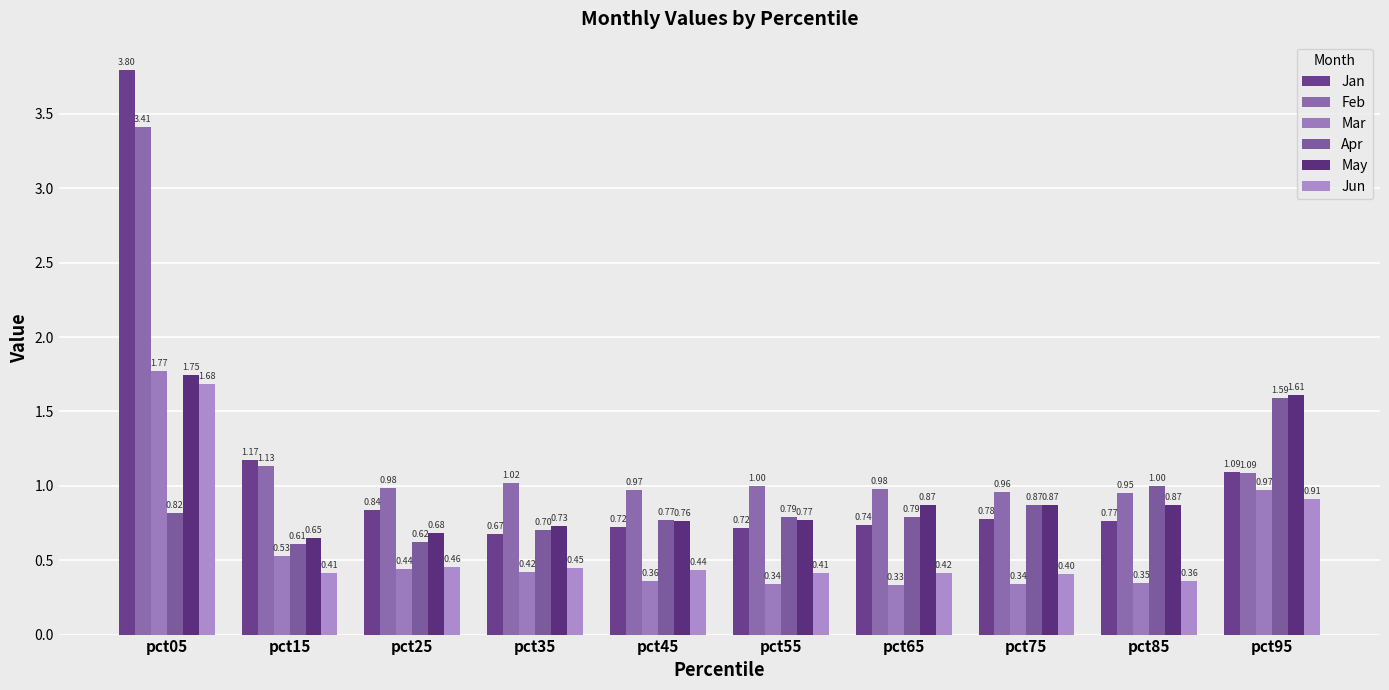

What is the value of the Apr bar at the 4th from the left?

0.7